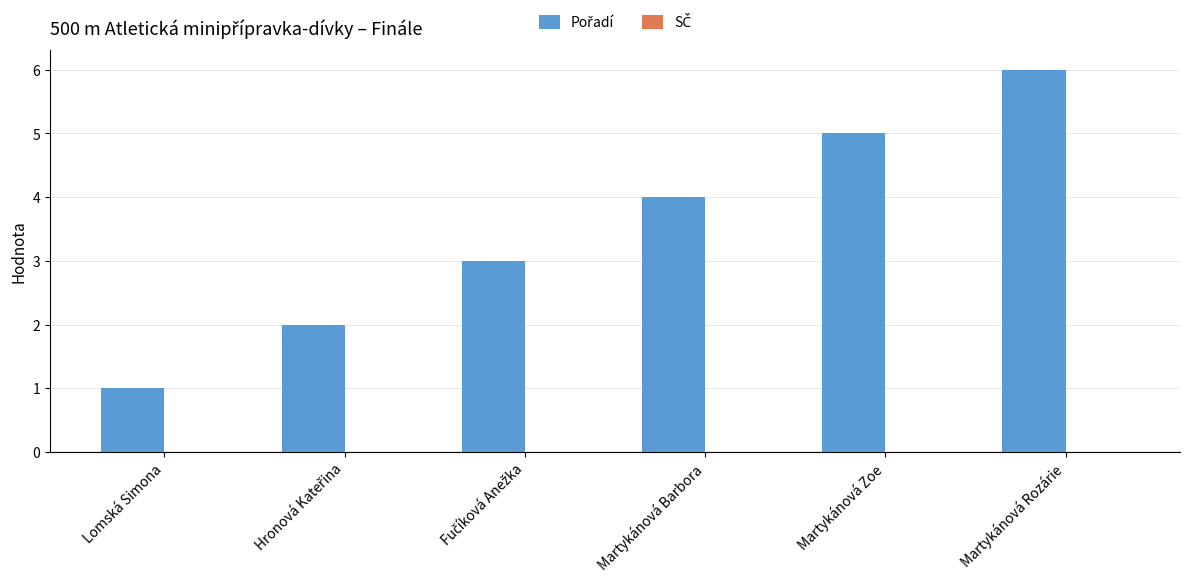

What is the label of the 5th bar from the left?

Martykánová Zoe